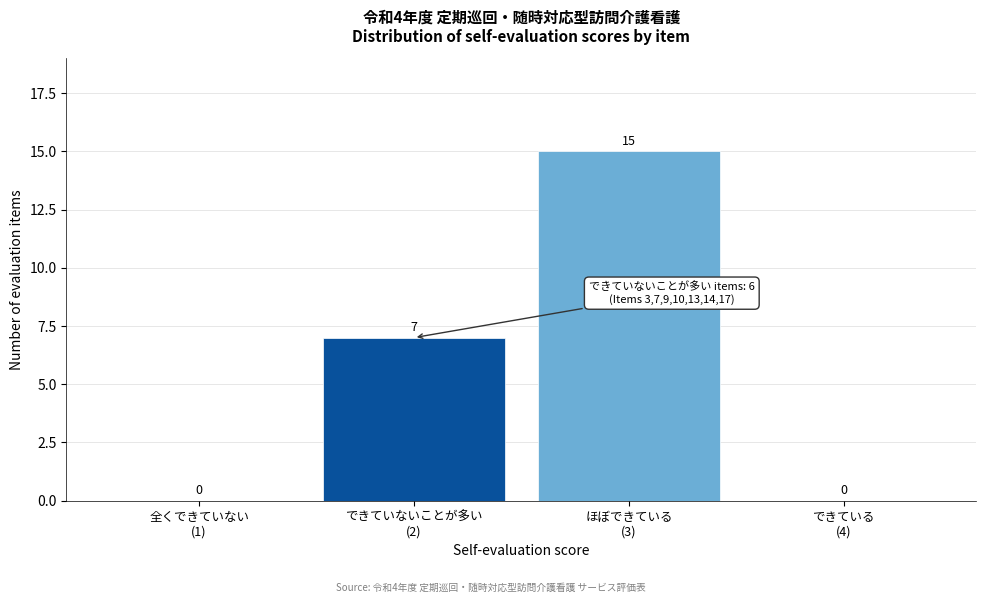

What is the sum of all values?

22